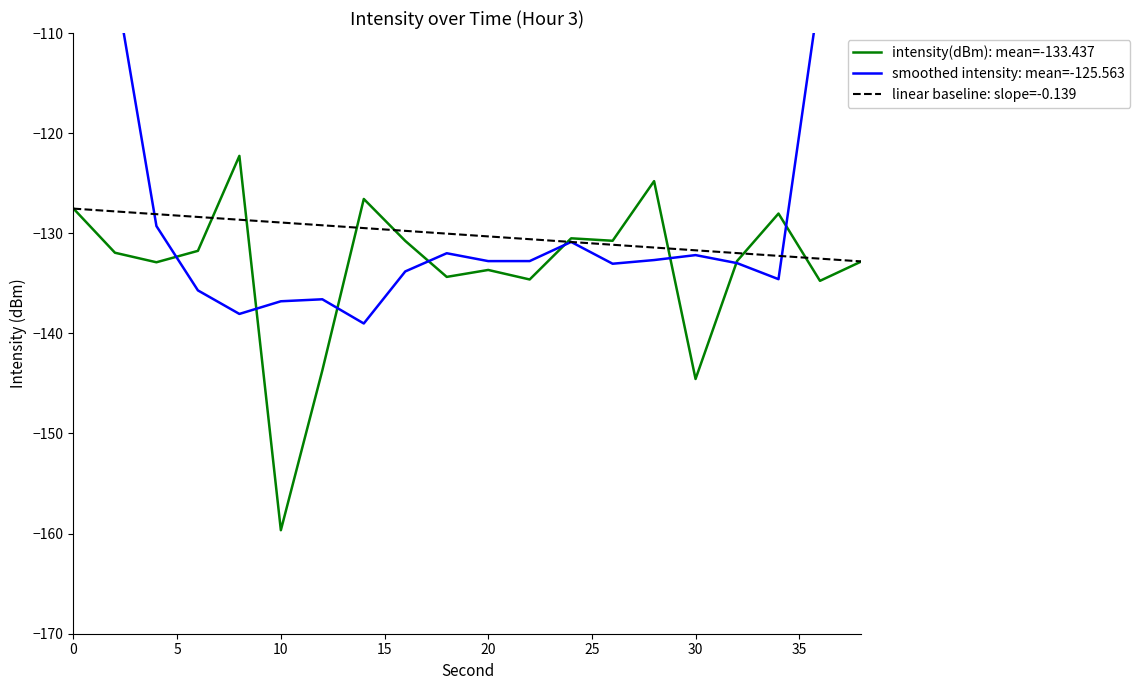

Is it true that intensity(dBm): mean=-133.437 equals -133.7 at 20?

True